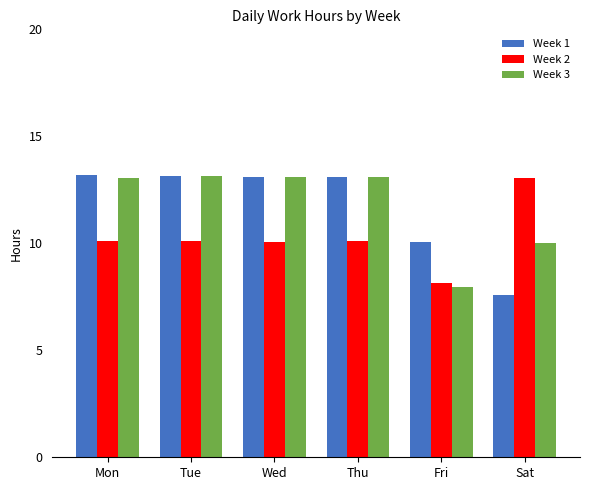

What is the sum of all Week 3 values?

70.4